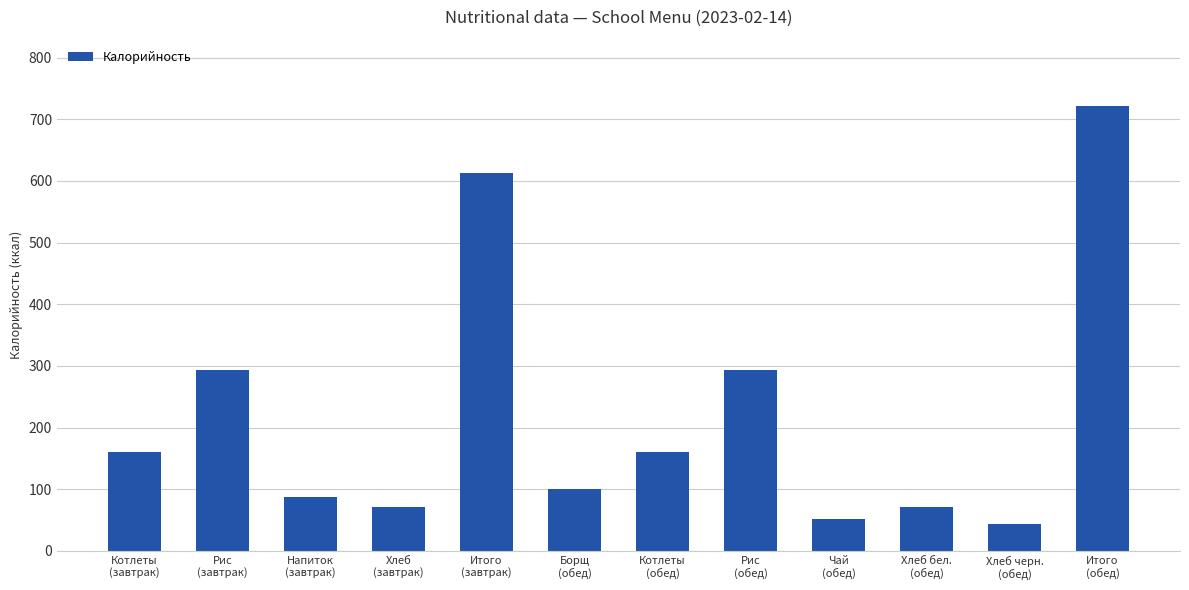

Reading left to right, what are all the values shown in this chart?

160	294	88	71	613	100	160	294	52	71	44	721